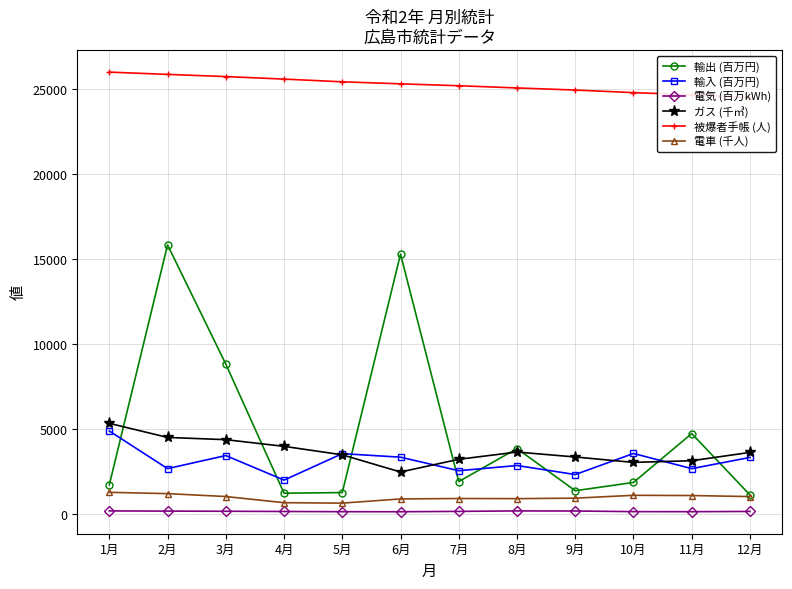

Which series has the largest total across all categories?

被爆者手帳 (人)